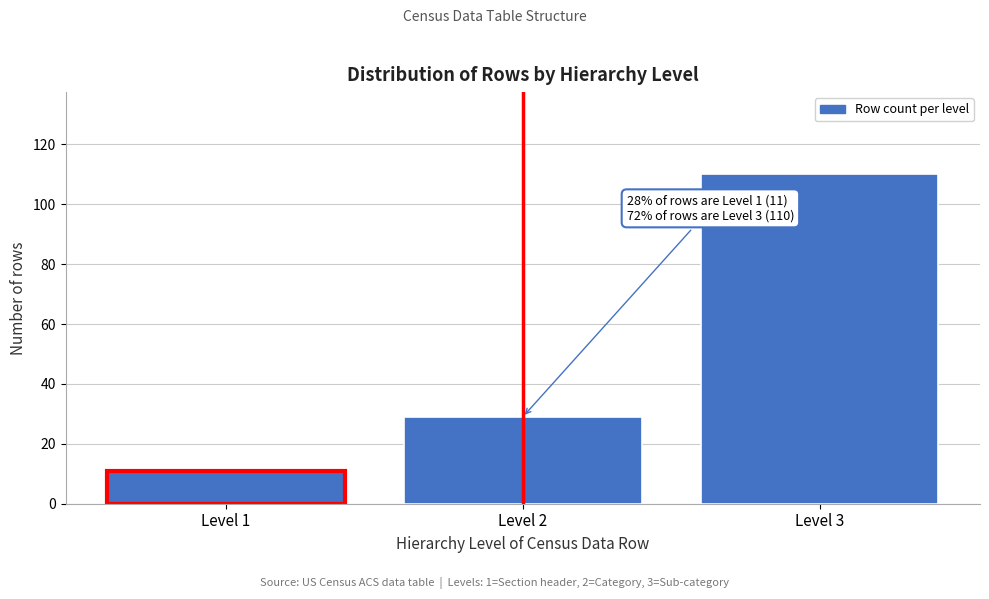

Reading left to right, extract all data points from this chart.

Level 1=11	Level 2=29	Level 3=110